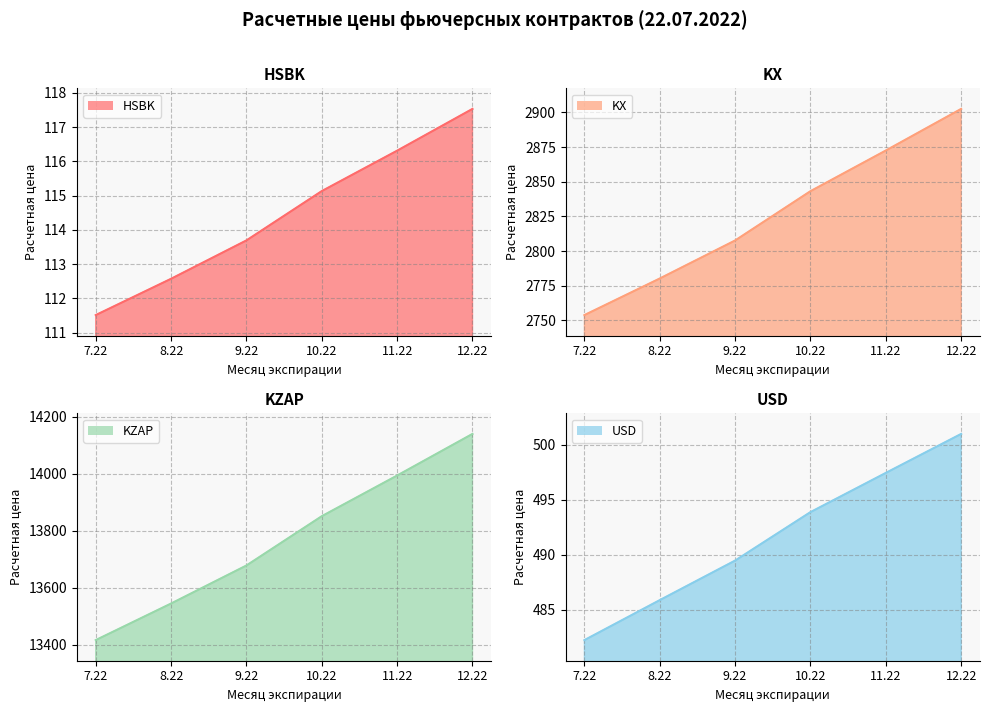

What is the label of the 2nd point from the left?

8.22